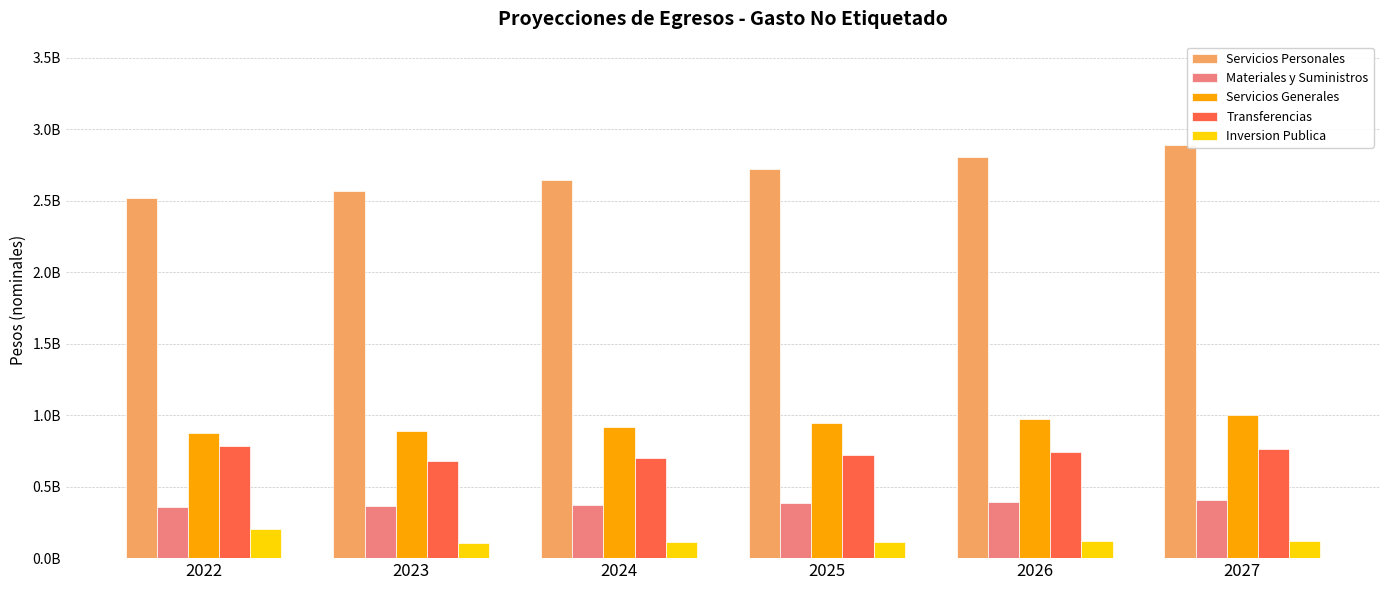

What are all the series names shown in the legend?

Servicios Personales, Materiales y Suministros, Servicios Generales, Transferencias, Inversion Publica